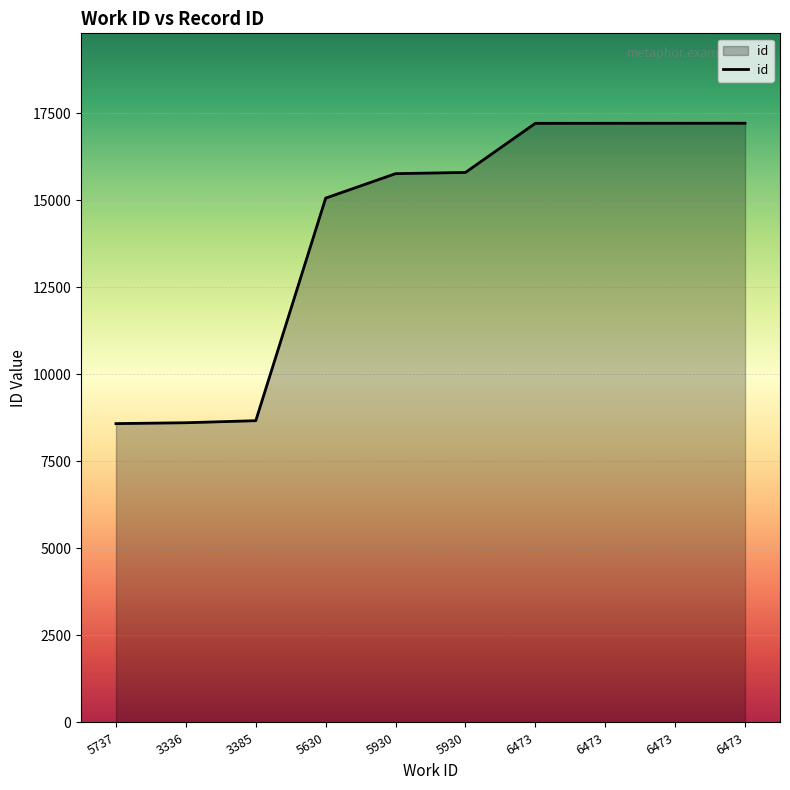

Which has a higher value, 5930 or 5630?

5930